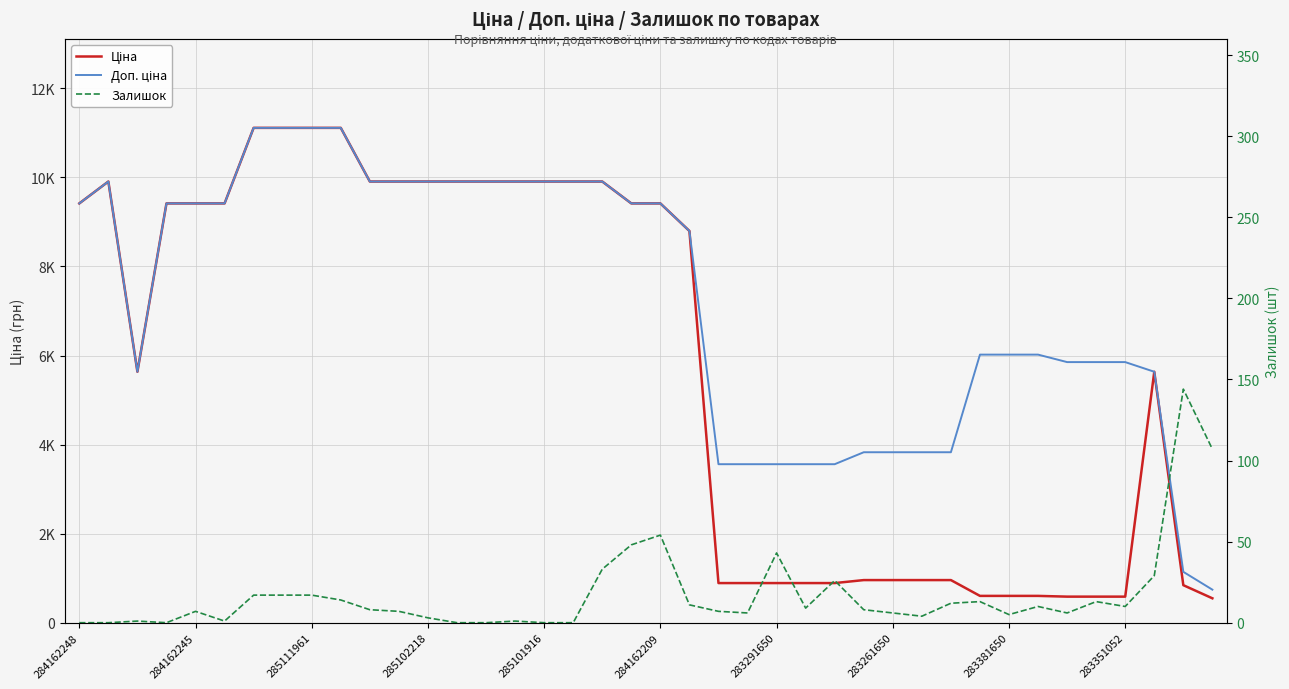

Which category has the lowest value in the Залишок series?

284162248